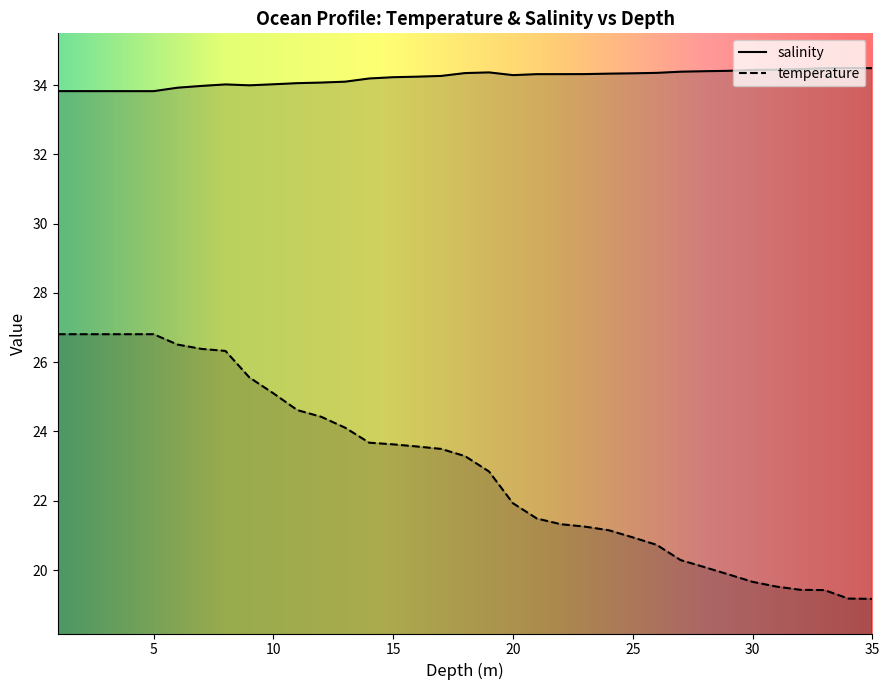

Reading left to right, extract all data points from this chart.

salinity: 33.8	33.8	33.8	33.8	33.8	33.9	34.0	34.0	34.0	34.0	34.1	34.1	34.1	34.2	34.2	34.2	34.3	34.3	34.4	34.3	34.3	34.3	34.3	34.3	34.3	34.4	34.4	34.4	34.4	34.4	34.4	34.5	34.5	34.5	34.5
temperature: 26.8	26.8	26.8	26.8	26.8	26.5	26.4	26.3	25.6	25.1	24.6	24.4	24.1	23.7	23.6	23.6	23.5	23.3	22.8	21.9	21.5	21.3	21.3	21.1	20.9	20.7	20.3	20.1	19.9	19.7	19.5	19.4	19.4	19.2	19.2